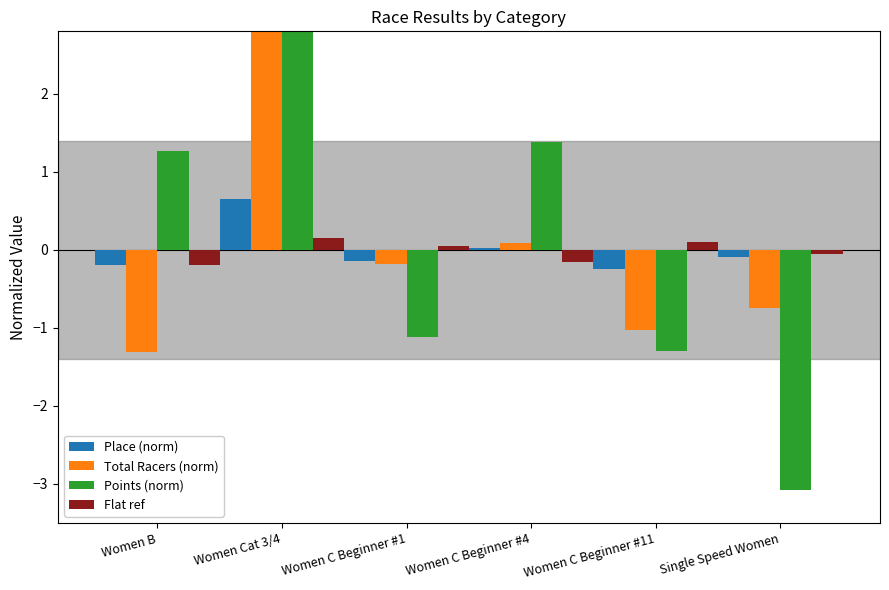

Which has a higher value, Single Speed Women or Women C Beginner #4?

Women C Beginner #4